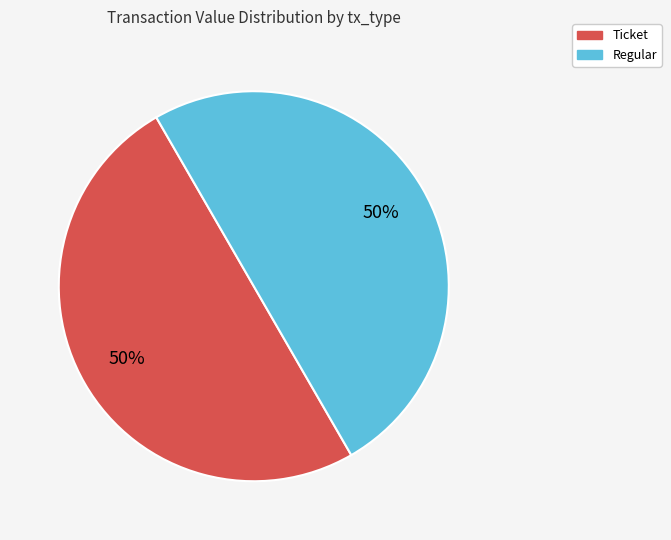

True or false: Ticket accounts for 63% of the total.

False